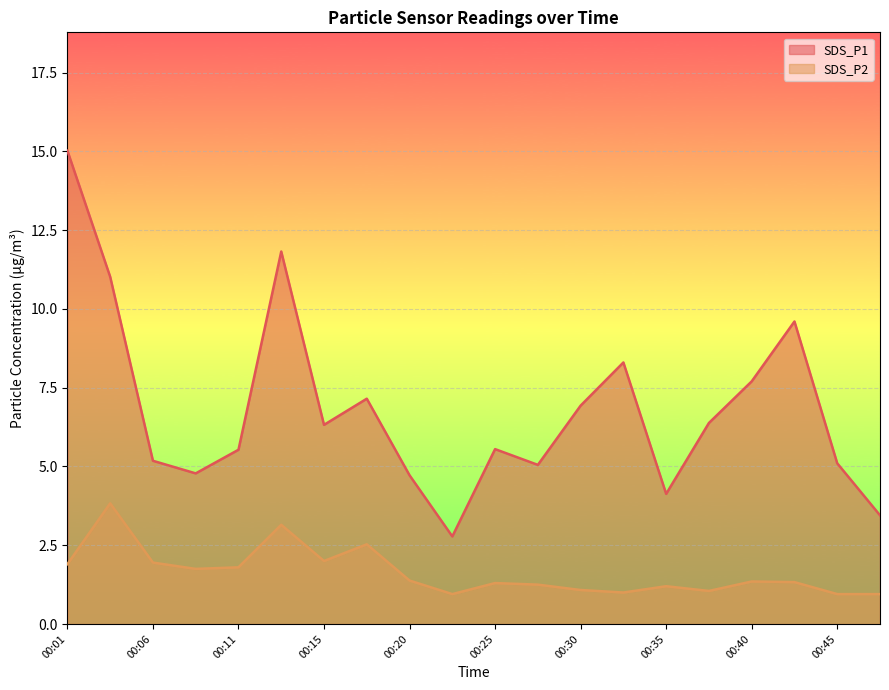

At which category does SDS_P1 reach its first local peak?

00:13